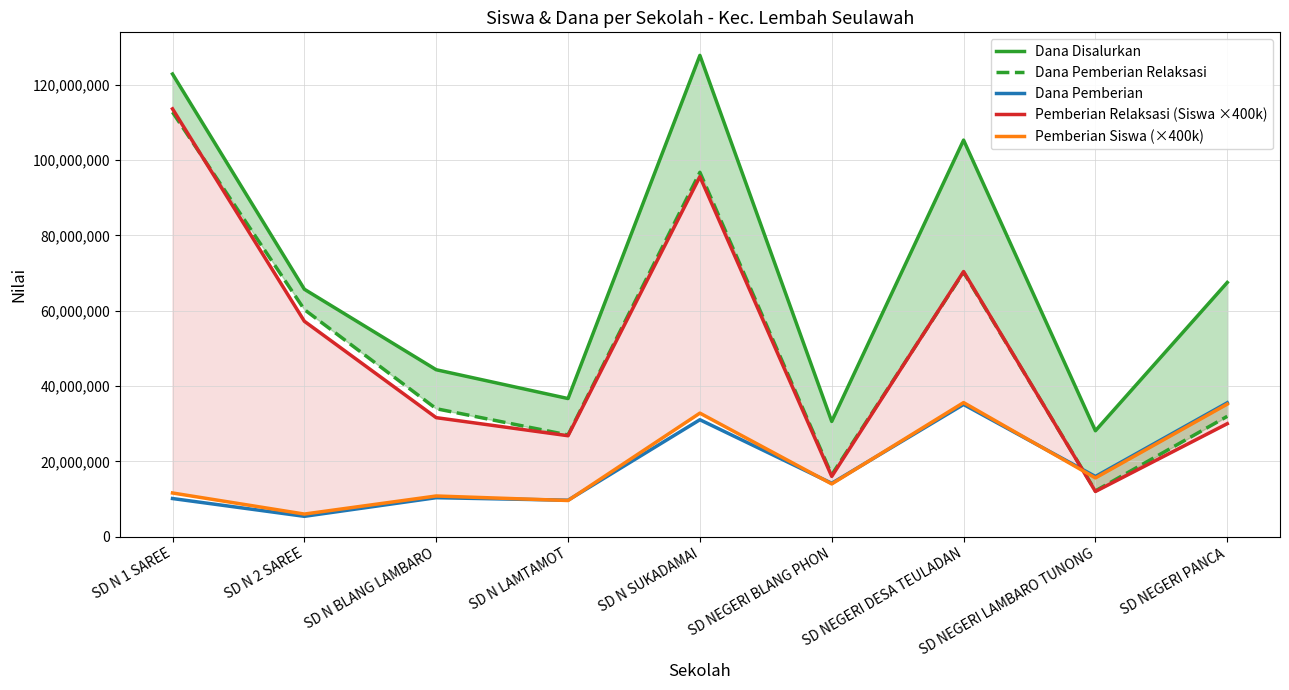

Reading left to right, what are all the values shown in this chart?

Dana Disalurkan: 122850000	65700000	44325000	36675000	127800000	30600000	105300000	28125000	67500000
Dana Pemberian Relaksasi: 112725000	60300000	33975000	27000000	96750000	16425000	70200000	12150000	31950000
Dana Pemberian: 10125000	5400000	10350000	9675000	31050000	14175000	35100000	15975000	35550000
Pemberian Relaksasi (Siswa ×400k): 113600000	57200000	31600000	26800000	95600000	16000000	70400000	12000000	30000000
Pemberian Siswa (×400k): 11600000	6000000	10800000	9600000	32800000	14000000	35600000	15600000	35200000